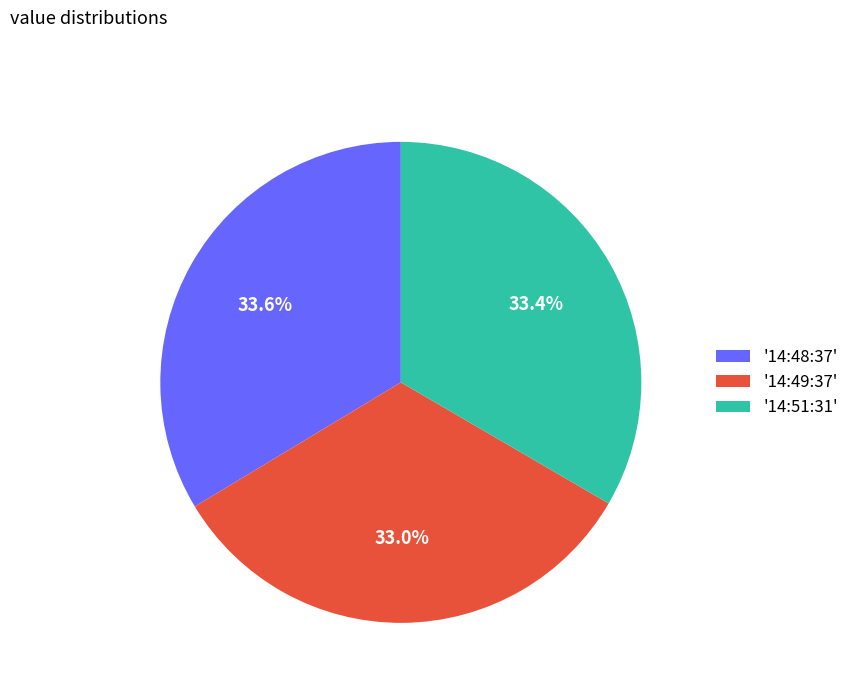

To the nearest percent, what is the average slice percentage?

33%